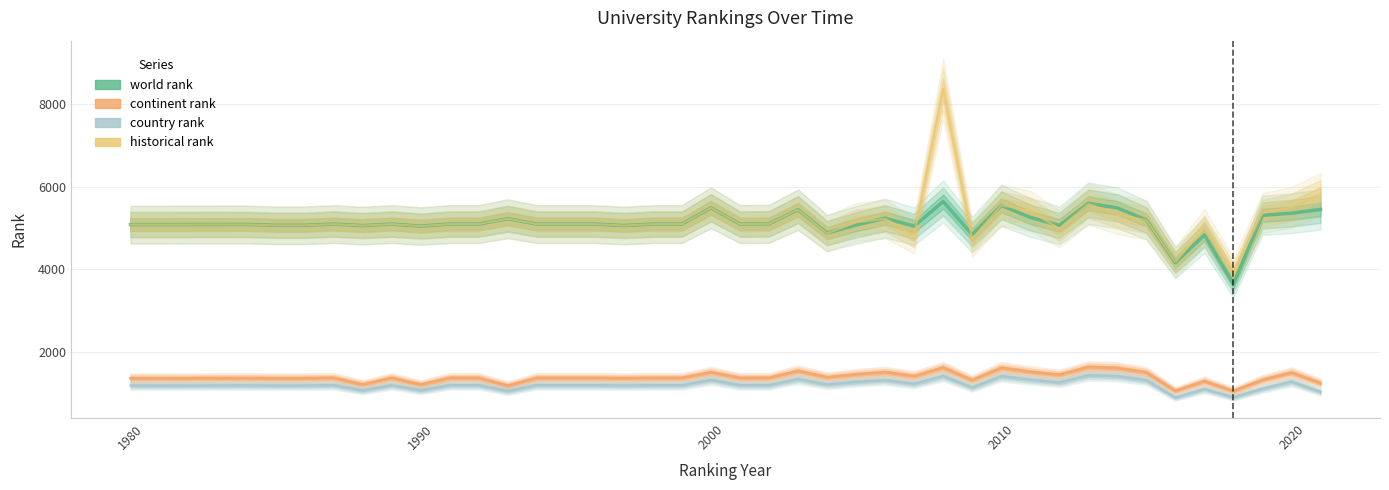

How many interior local valleys does the historical rank series have?

10